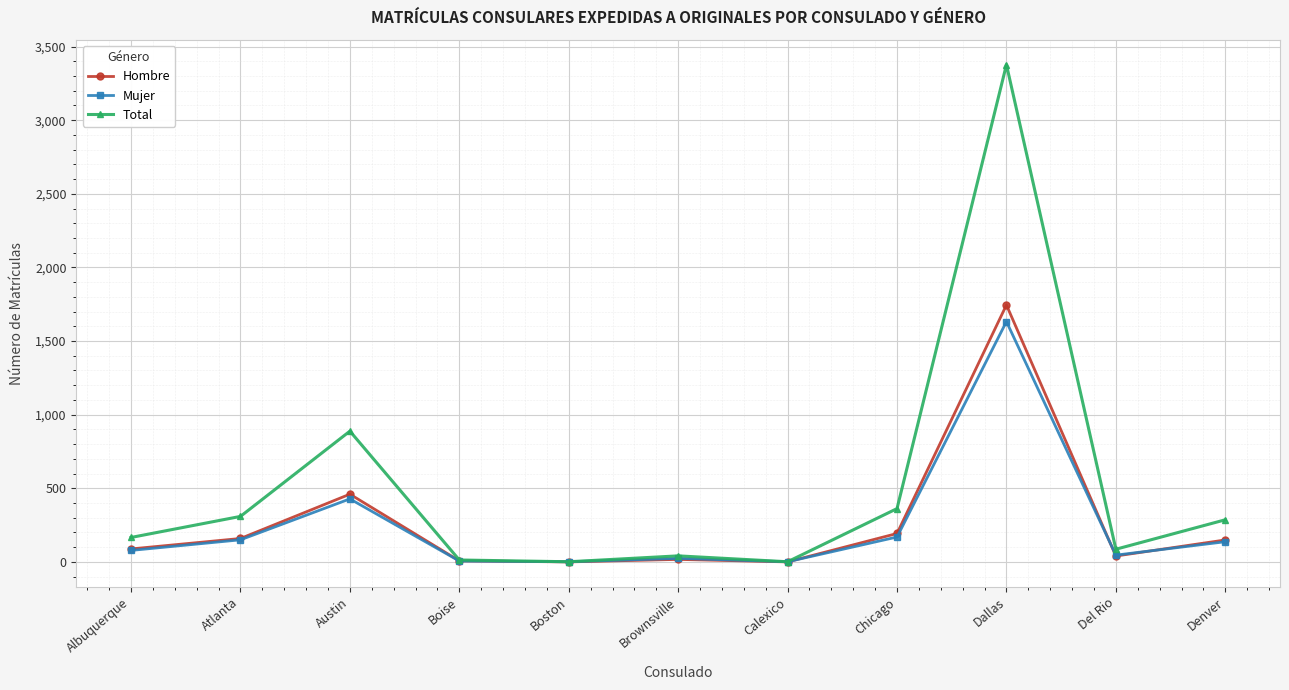

True or false: Total has a value of 86 at Del Rio.

True